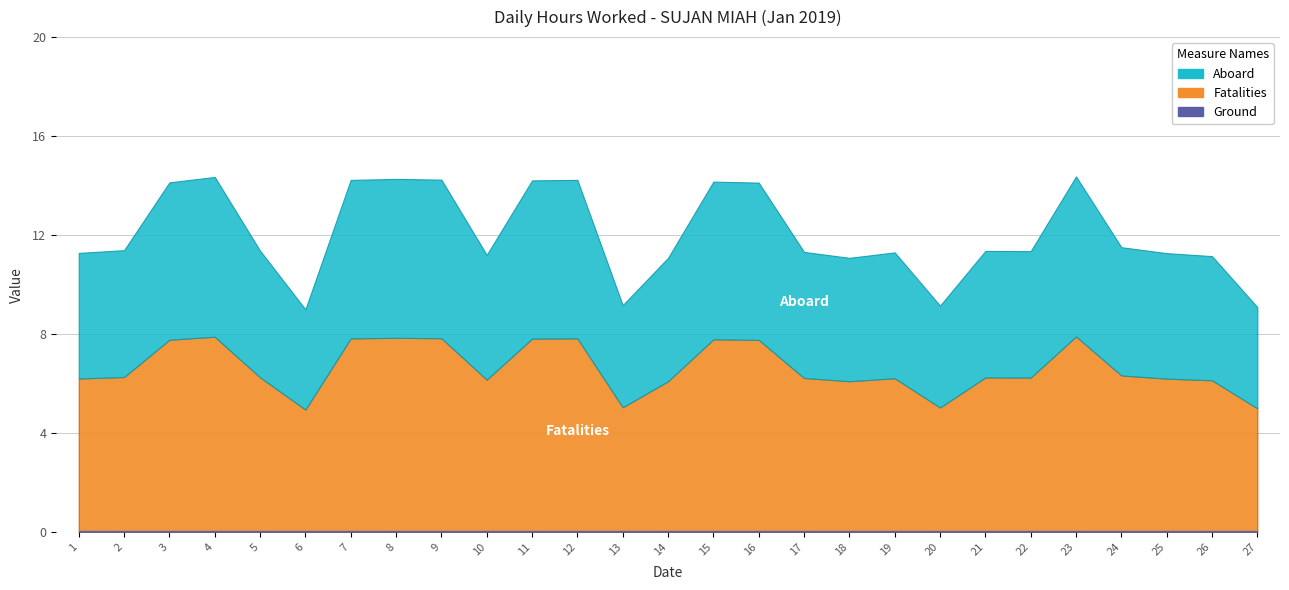

What is the ratio of the value at 1 to the value at 15?

0.8